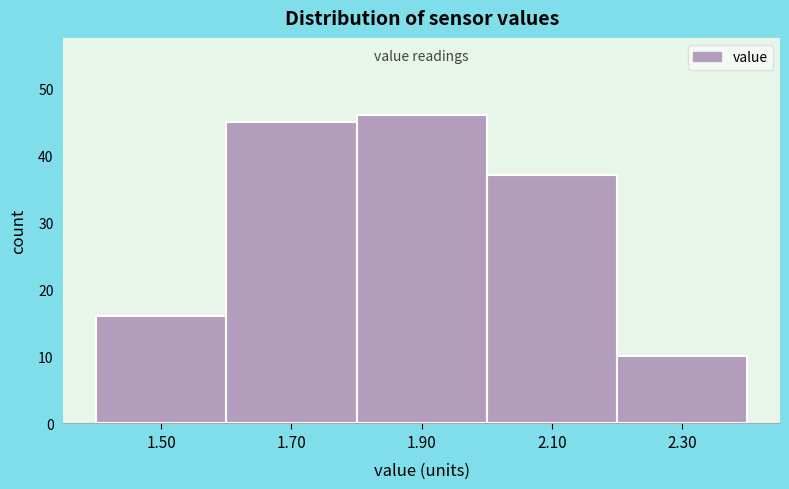

How tall is the bar that spans 2.2 to 2.4 on the x-axis? The values are not printed on the chart, so give them approximately, as read against the axis.

10